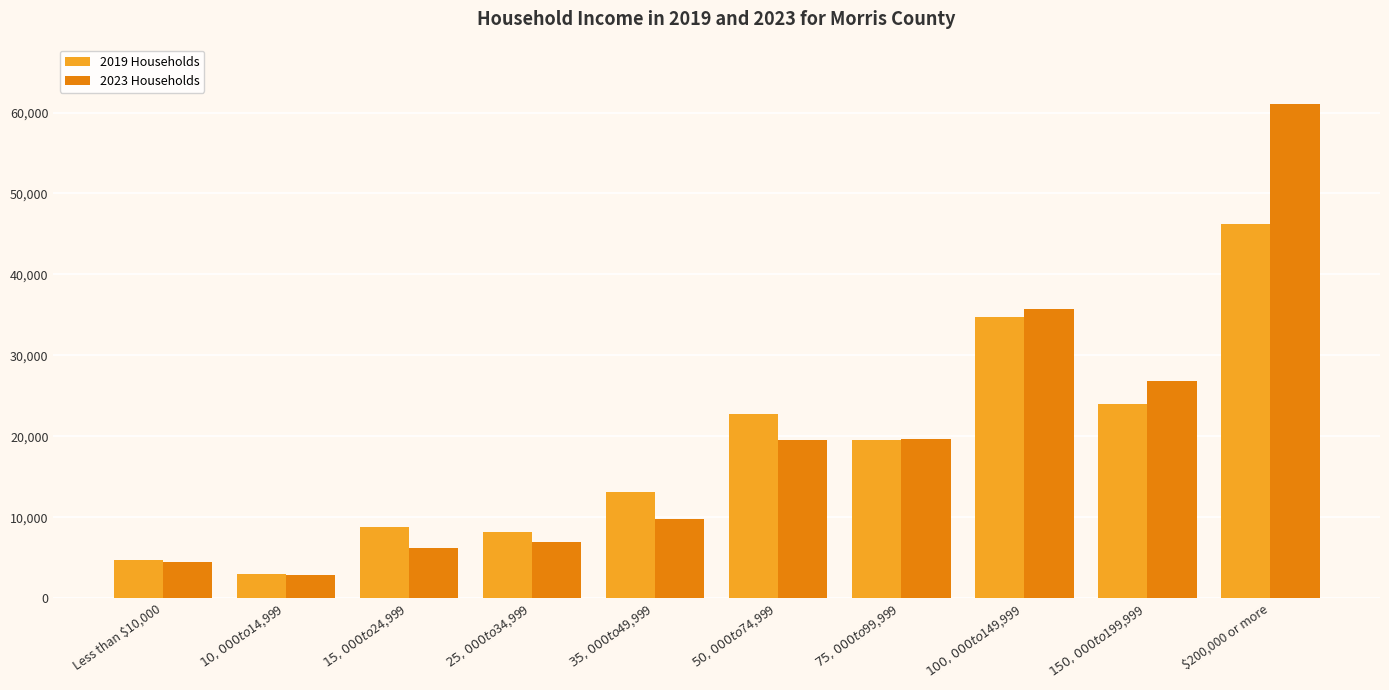

What is the sum of the 2019 Households values at $150,000 to $199,999 and $25,000 to $34,999?

32086